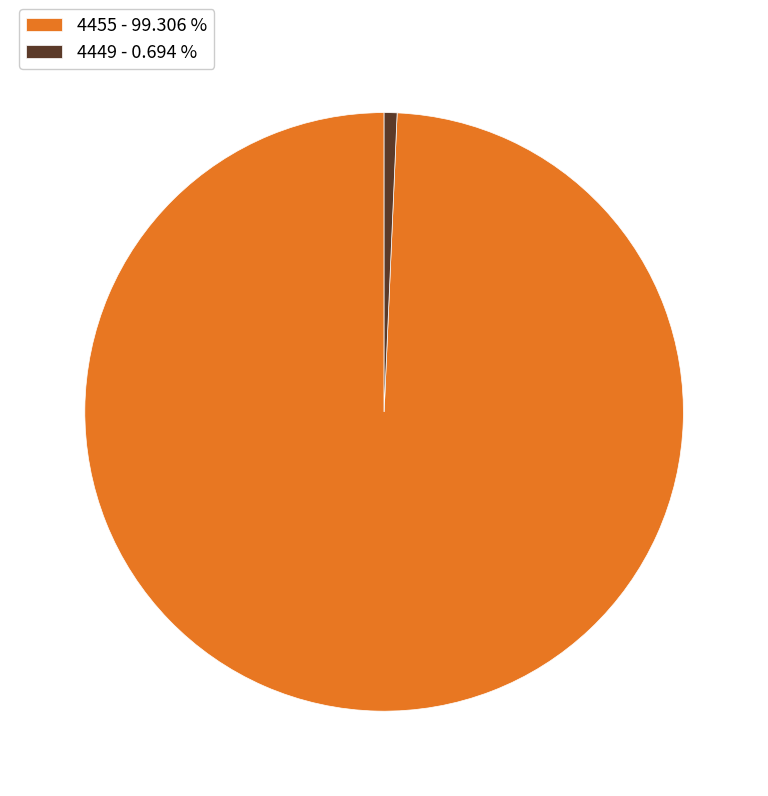

True or false: 4455 accounts for 87% of the total.

False